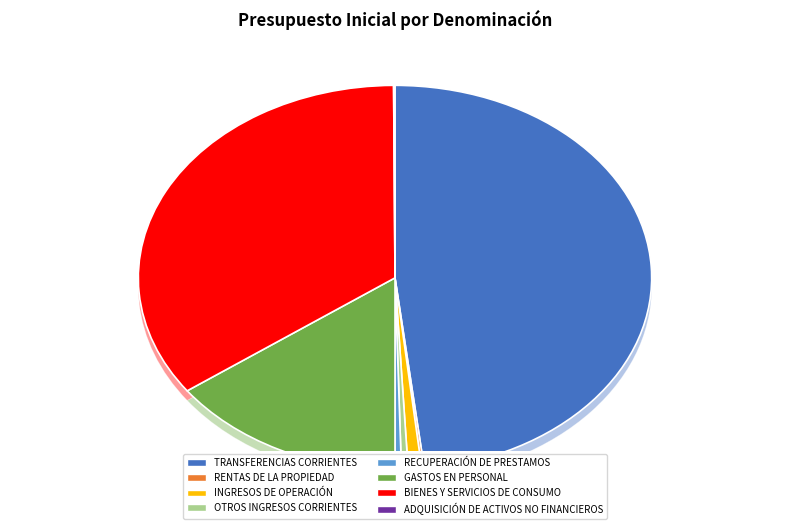

To the nearest percent, what is the average slice percentage?

12%